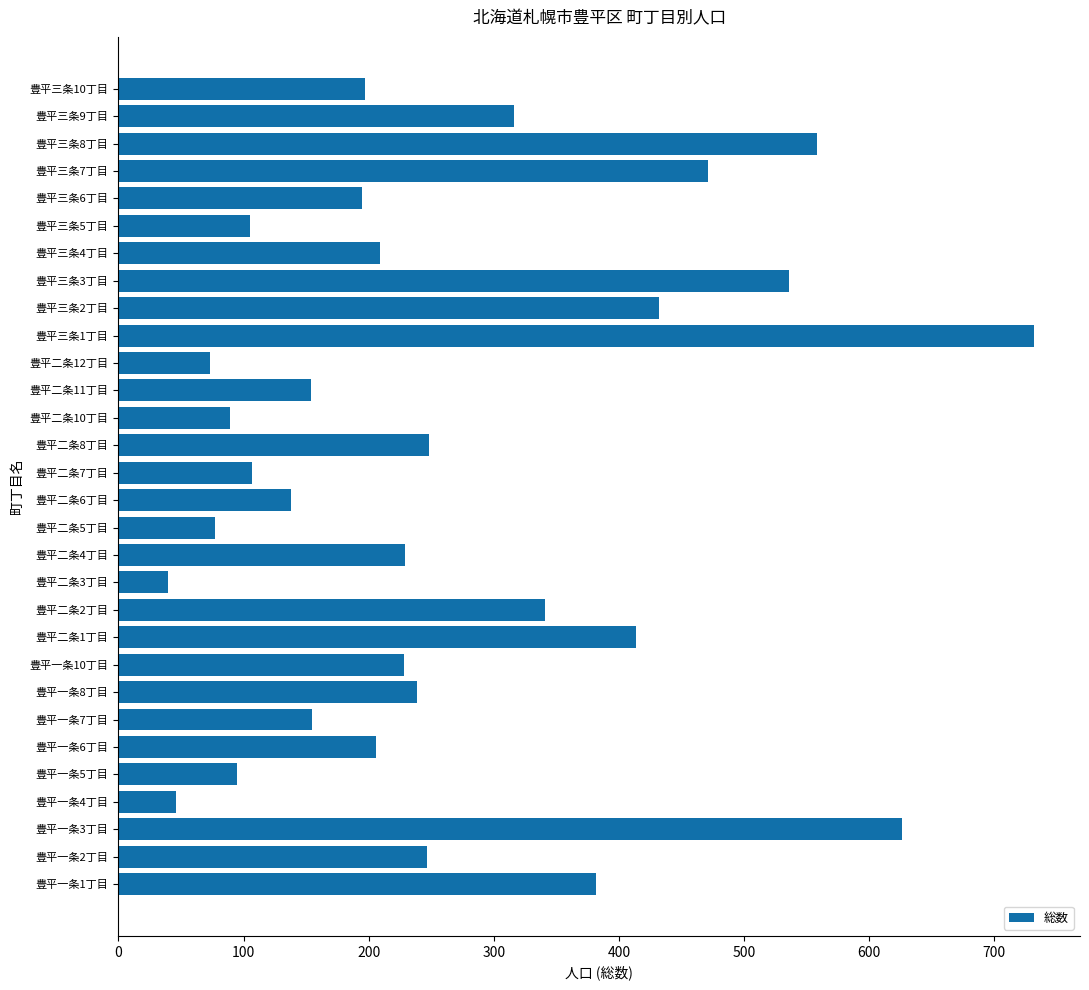

Is it true that the value at 豊平三条5丁目 is 43?

False